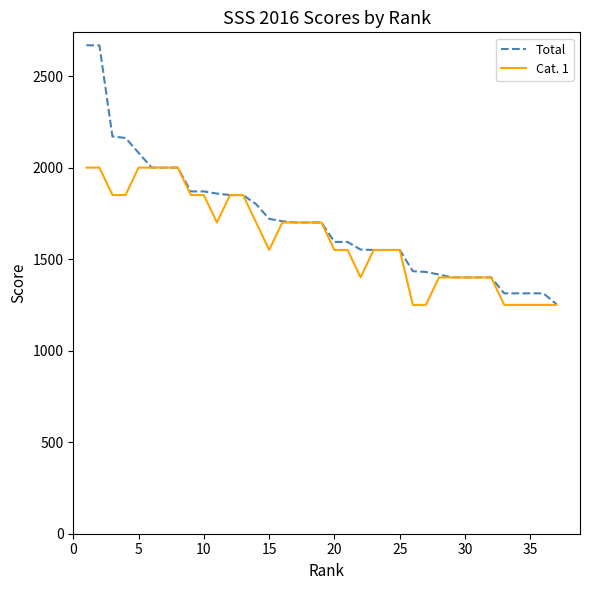

Rank the series by their average value, from lowest to highest.

Cat. 1, Total